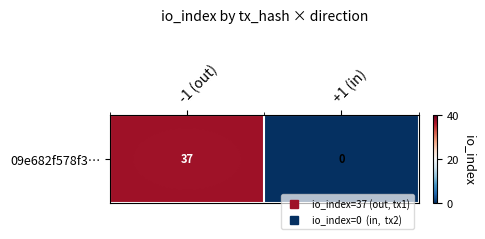

List the labels in order of value, smallest first.

+1 (in), -1 (out)